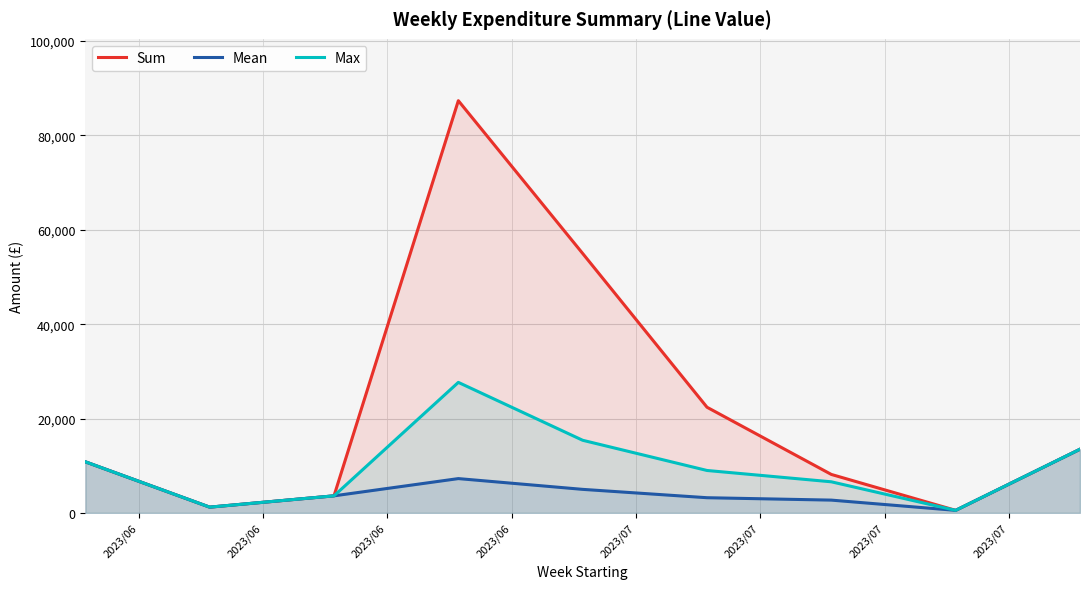

Which series has the largest total across all categories?

Sum